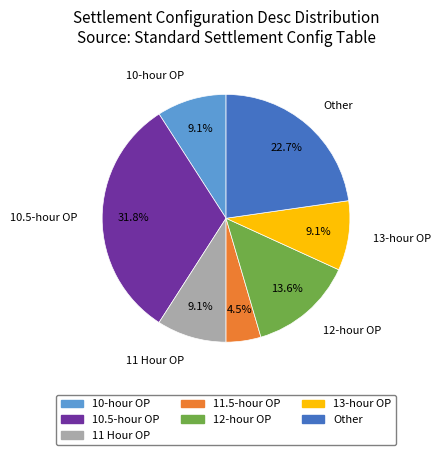

To the nearest percent, what is the difference between the Other and 10-hour OP slice percentages?

14%